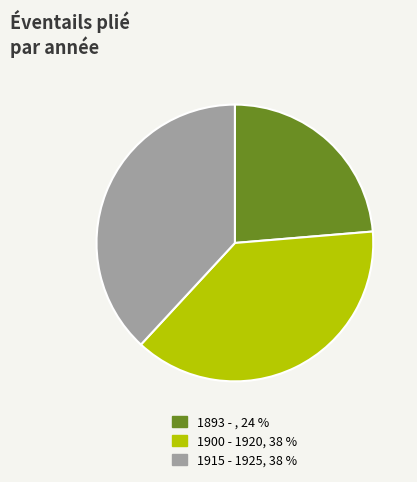

Combined, do 1893 - , 24 % and 1900 - 1920, 38 % account for over 50%?

Yes